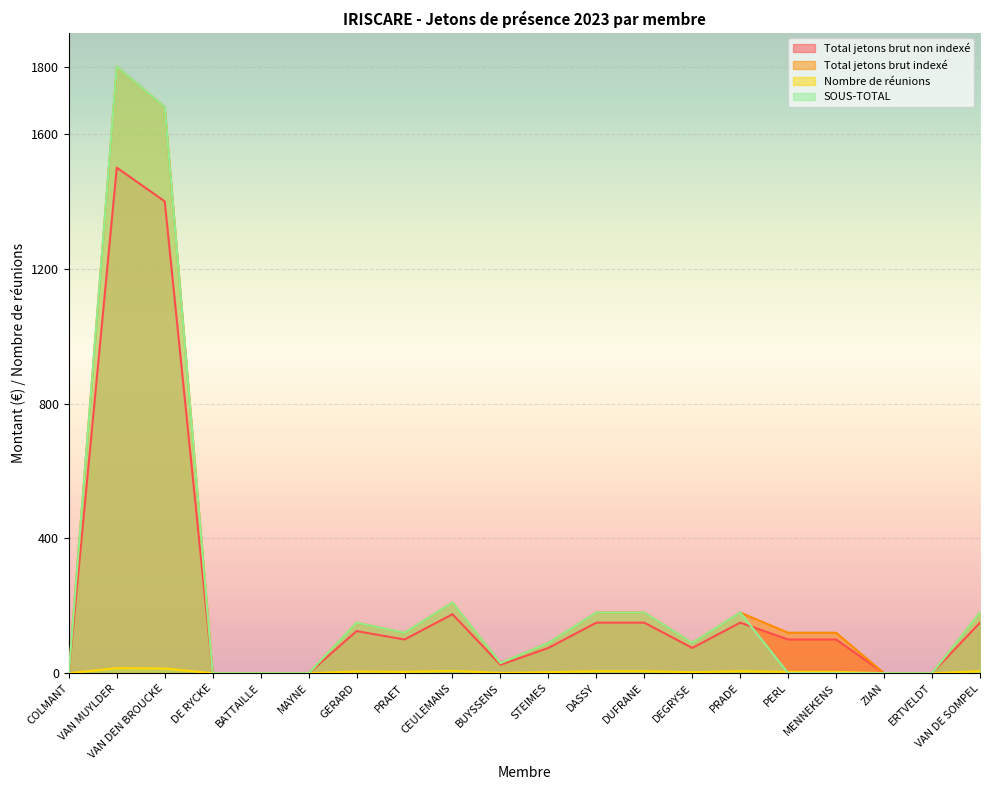

Is the value of SOUS-TOTAL at STEIMES greater than the value of Nombre de réunions at GERARD?

Yes